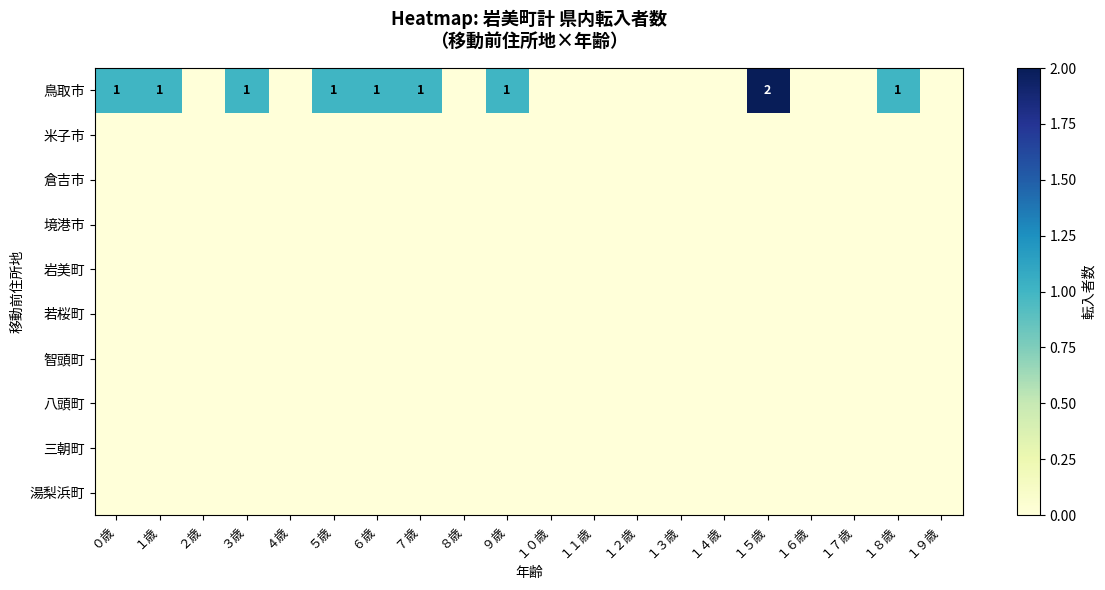

How many data points does each series have?

20